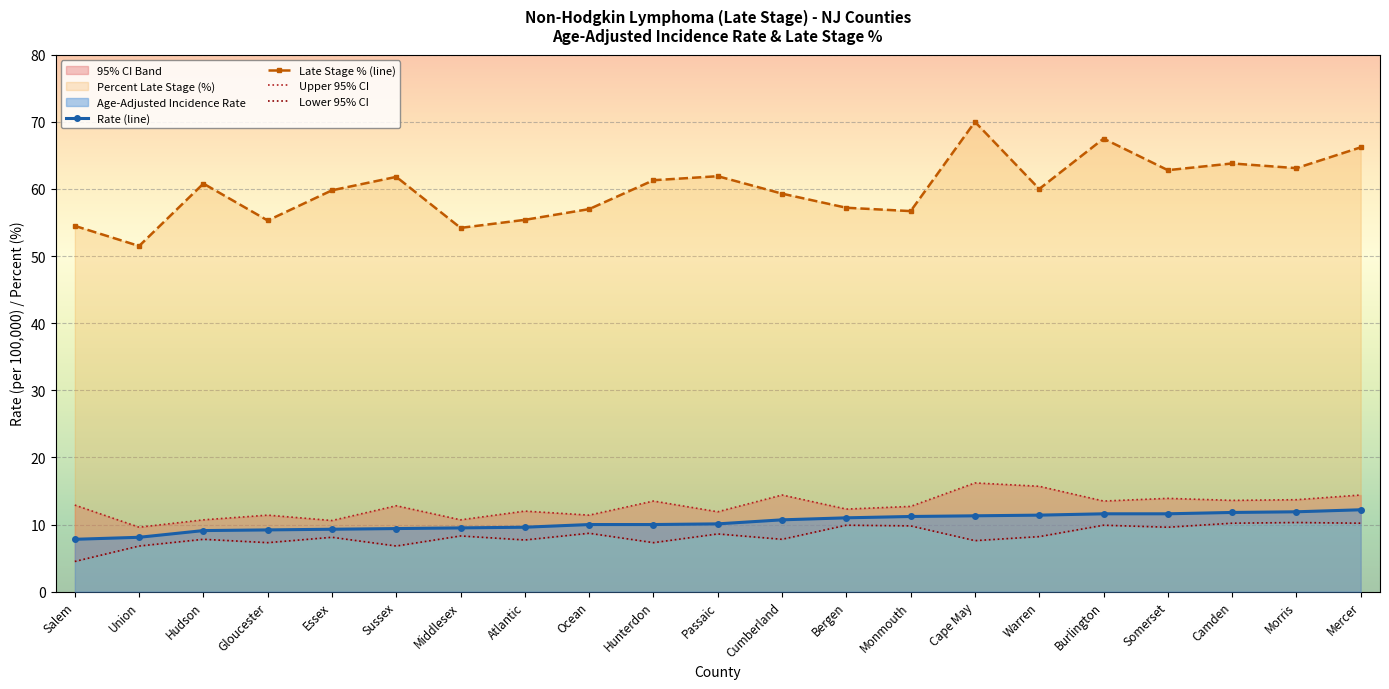

What position from the left is Atlantic?

8